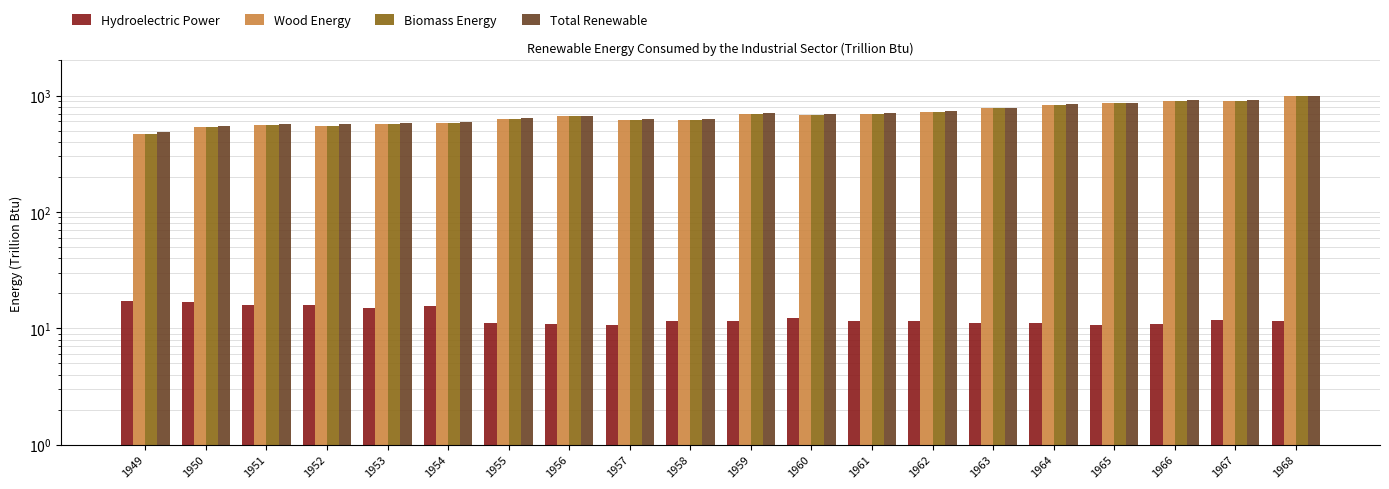

What is the difference between the maximum and second lowest values in the Wood Energy series?

449.7